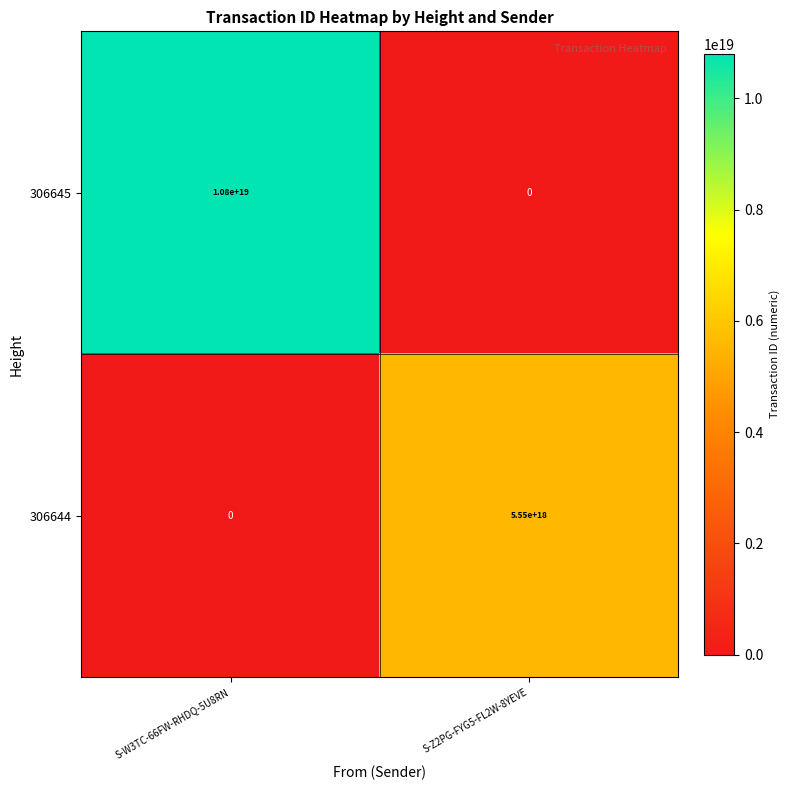

At which category is the sum across all series the highest?

S-W3TC-66FW-RHDQ-5U8RN